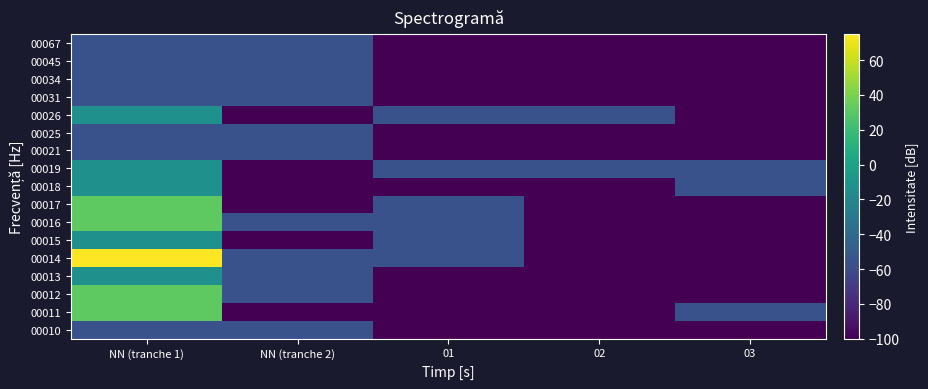

Count the number of categories in the chart.

5